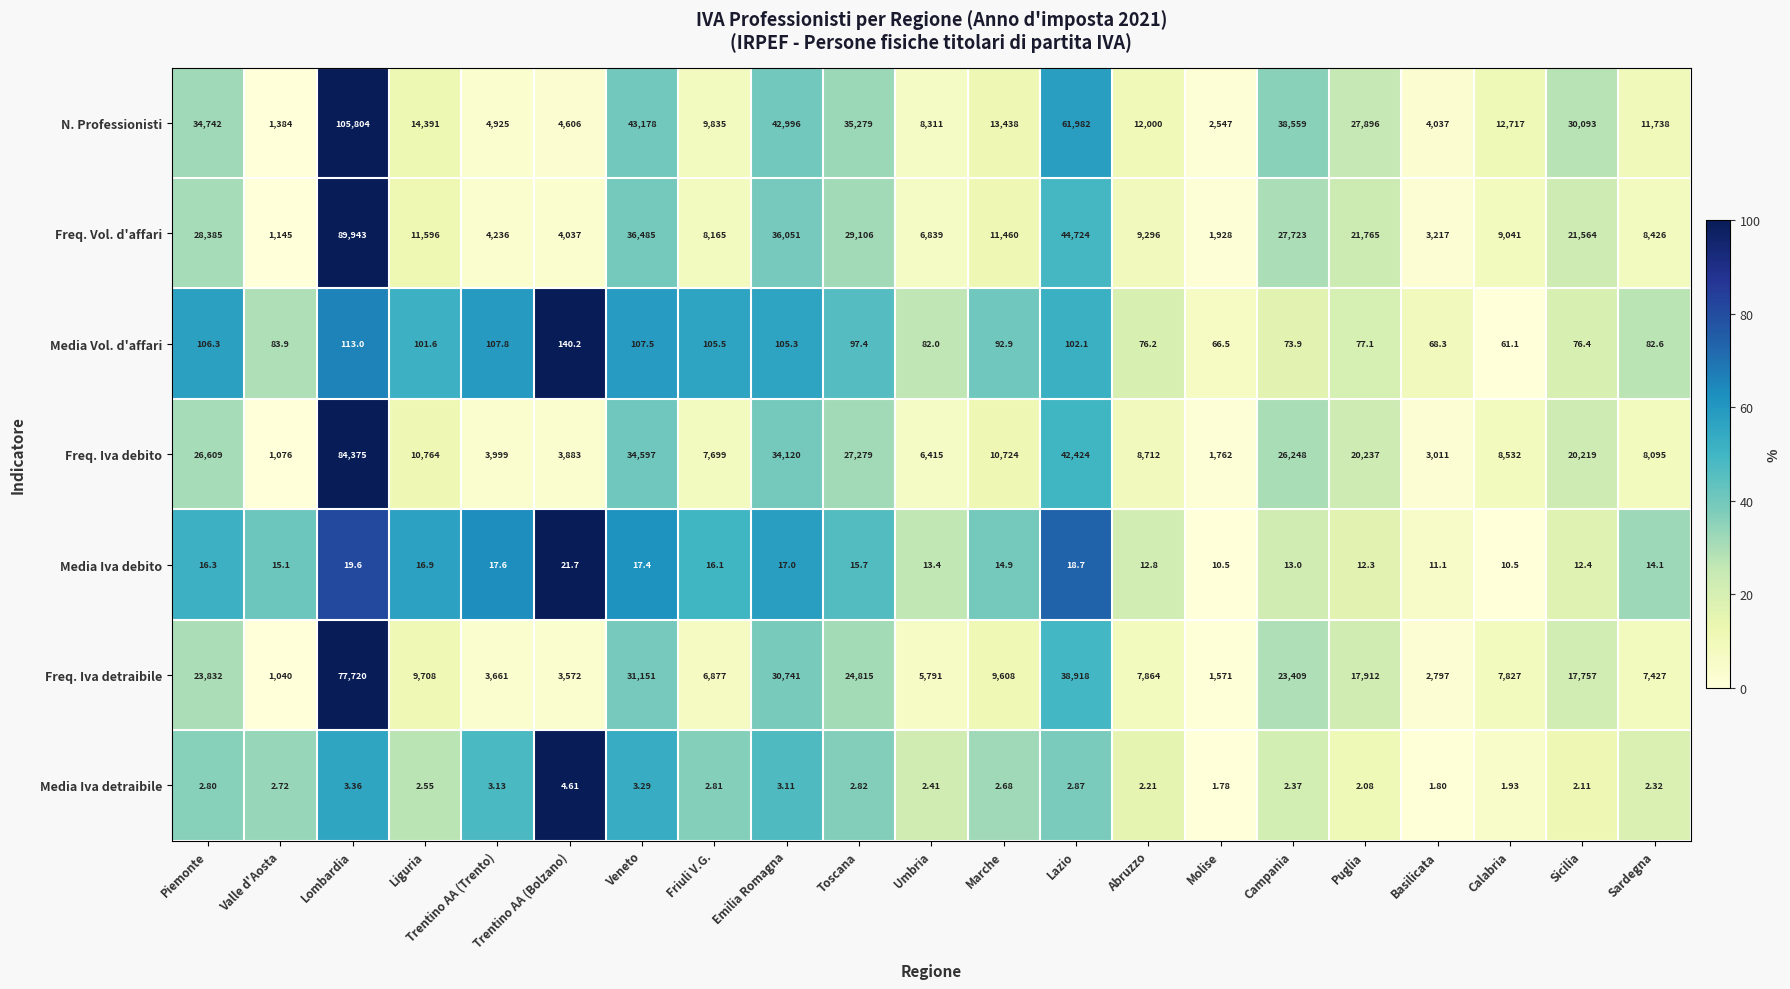

Which series has the widest spread of values?

N. Professionisti